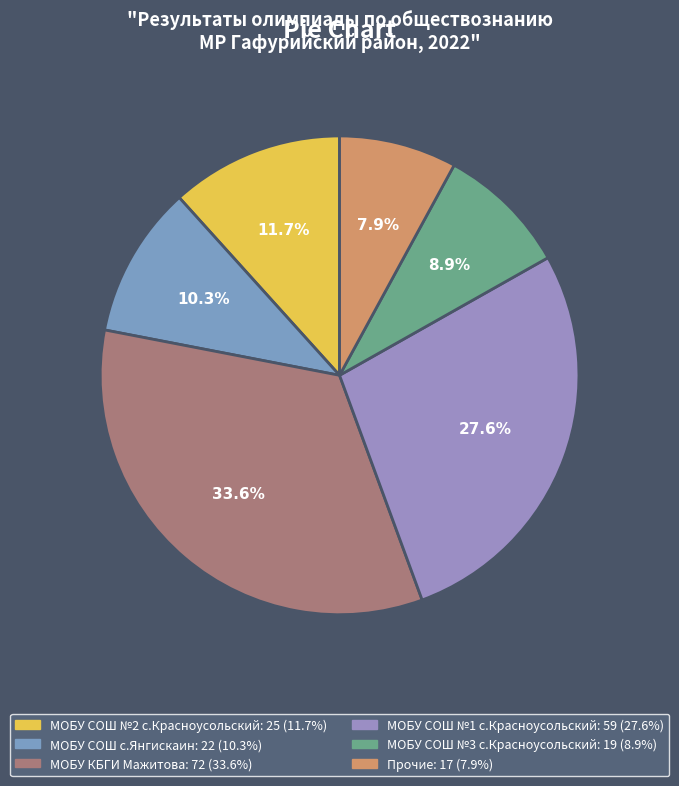

How many slices are in this pie chart?

6